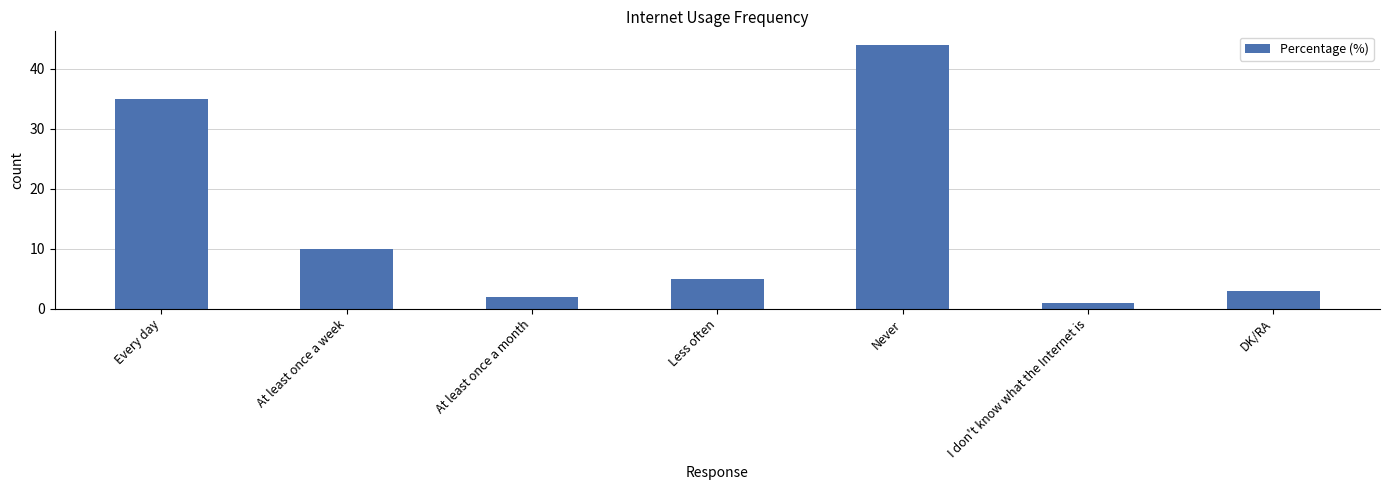

What value does the data have at Every day?

35